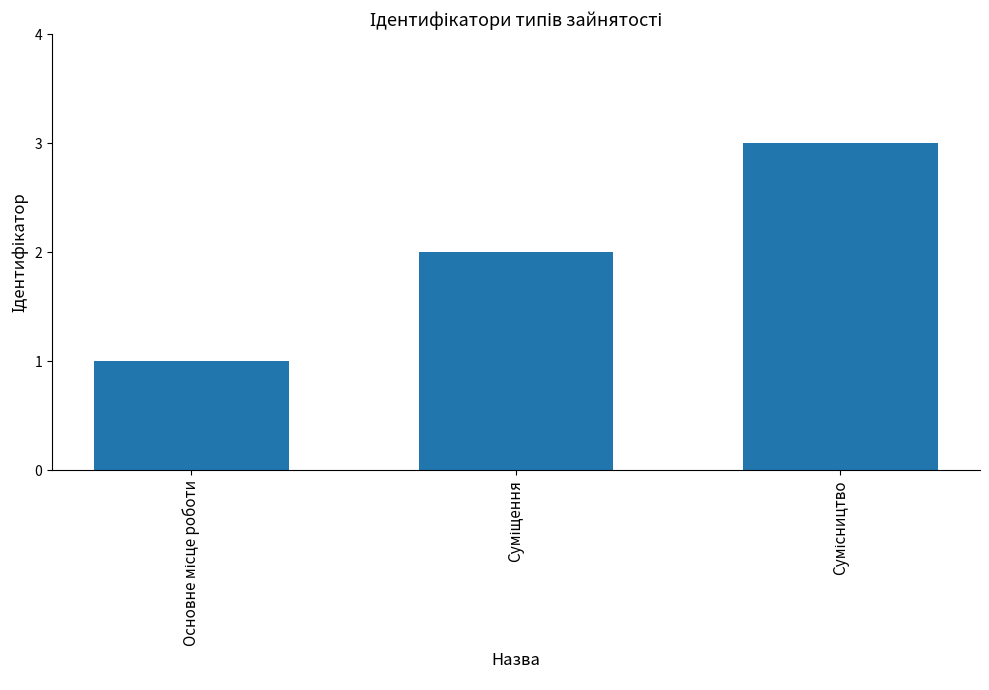

What is the maximum value shown in the chart?

3